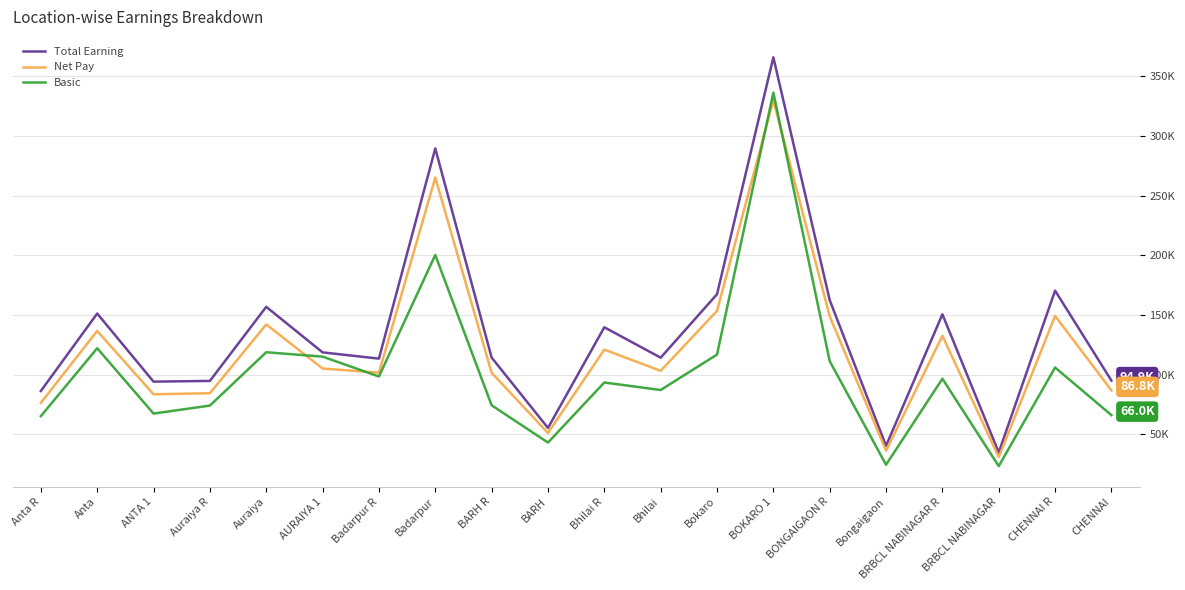

List the series in order of their overall mean, highest first.

Total Earning, Net Pay, Basic